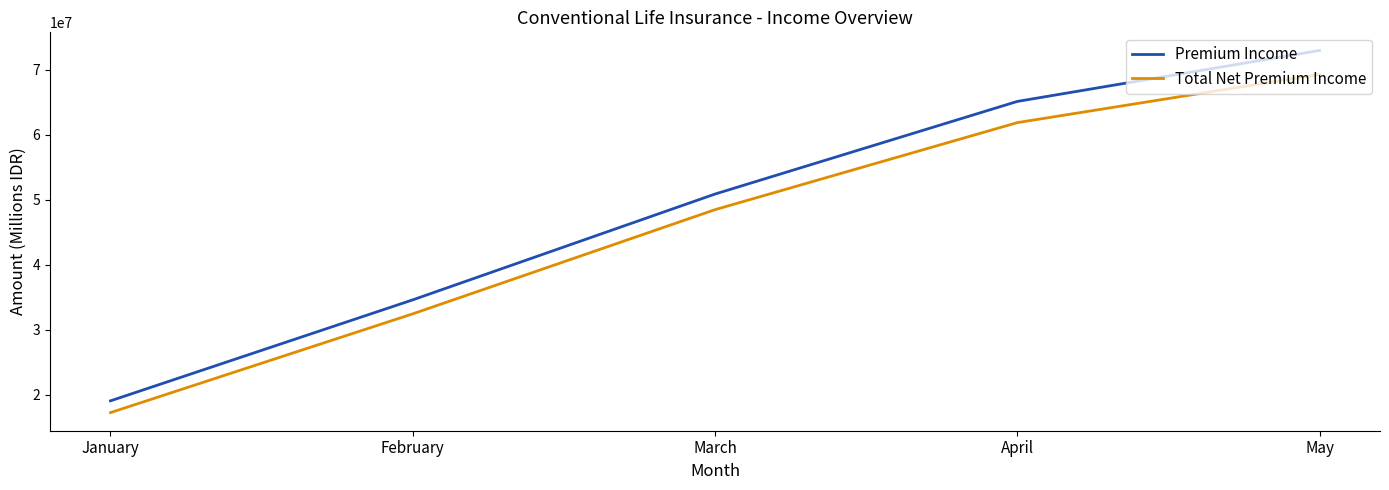

Between January and April, which series saw the biggest shift?

Premium Income